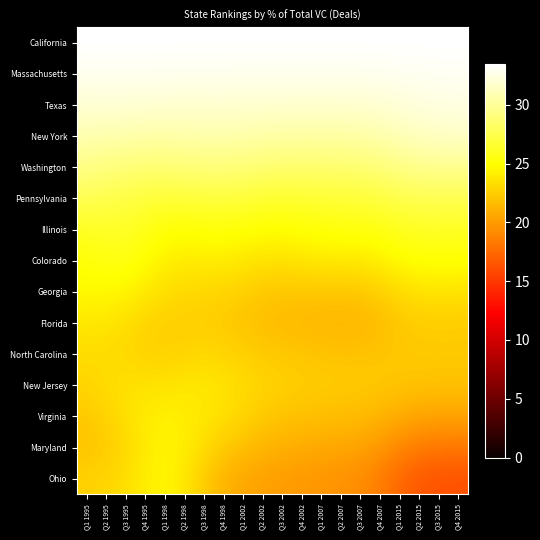

Which series has the widest spread of values?

Ohio